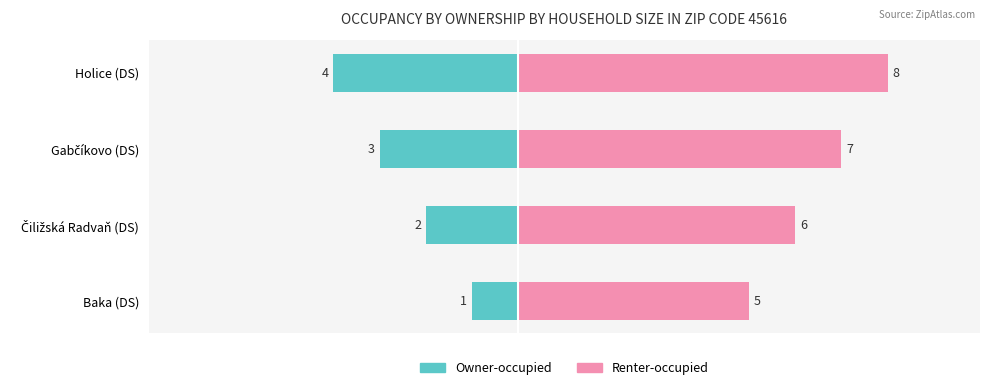

How many bars are there in total?

8